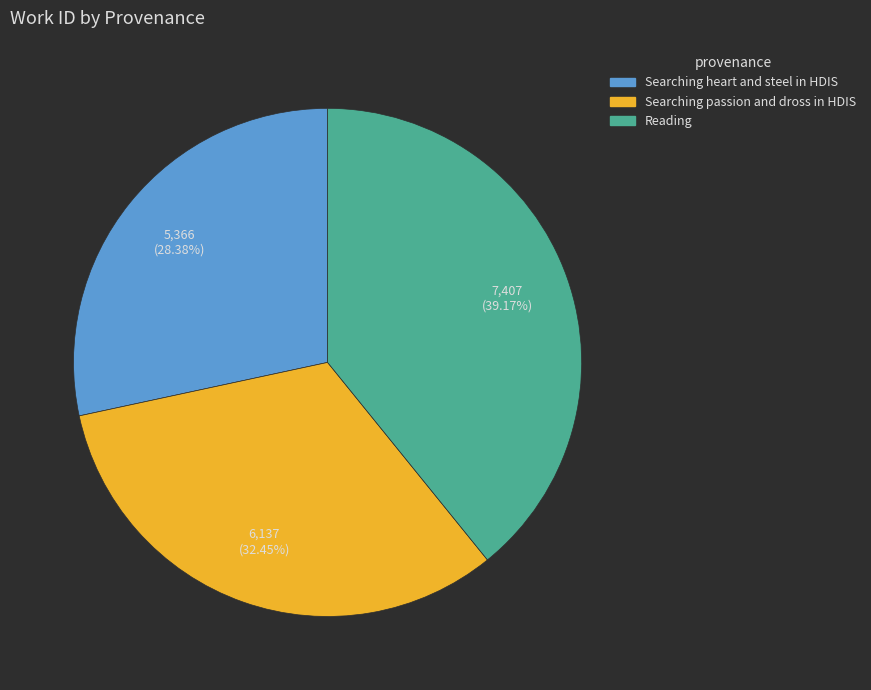

The Searching heart and steel in HDIS slice represents 38% of the pie. True or false?

False